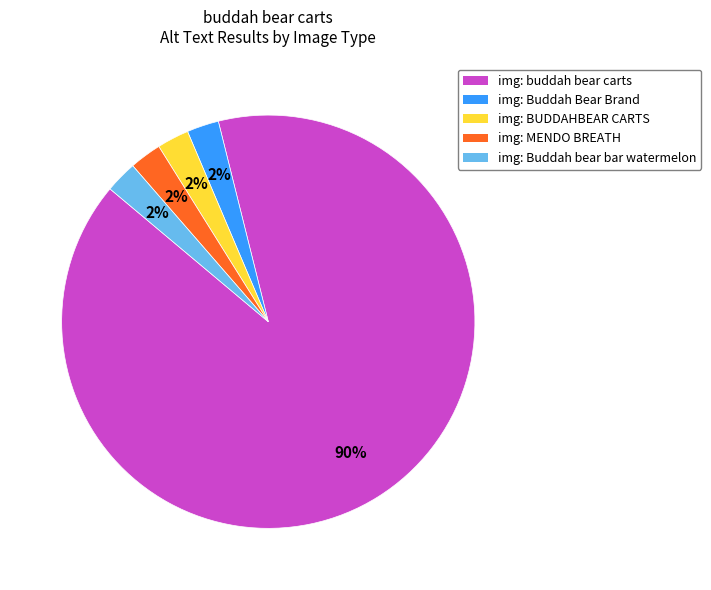

Which category has the biggest portion of the pie?

img: buddah bear carts